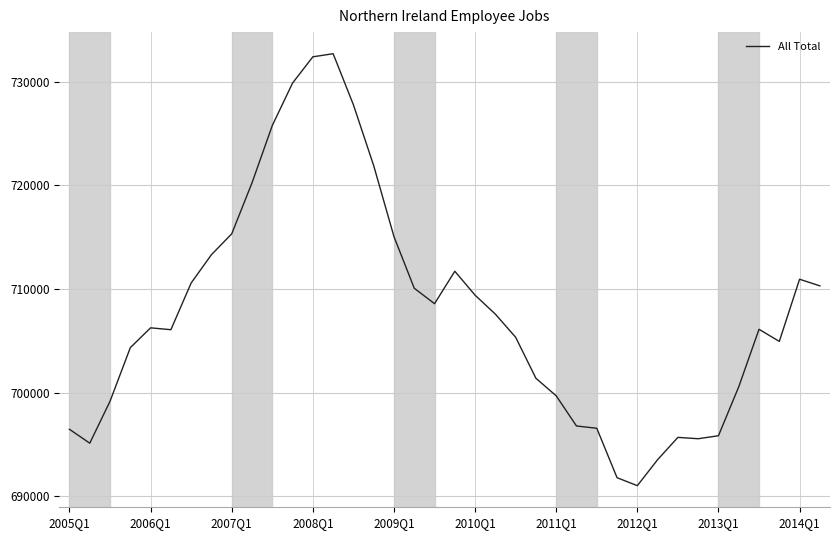

What is the maximum value shown in the chart?

732710